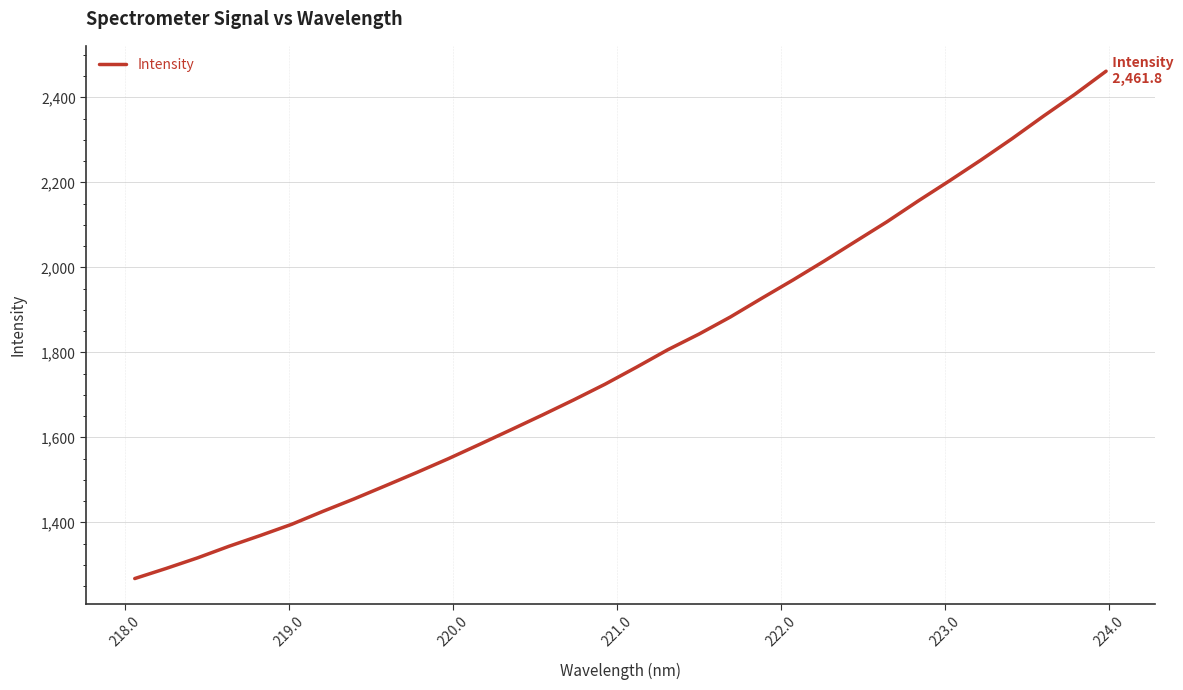

What is the difference between the maximum and minimum values?

1194.0